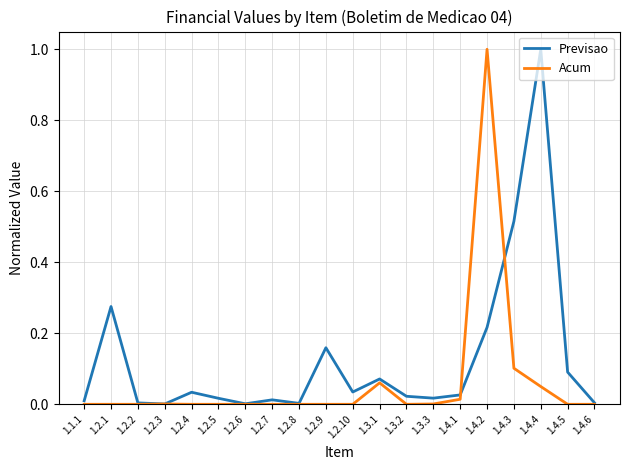

What is the maximum value shown in the chart?

1.0